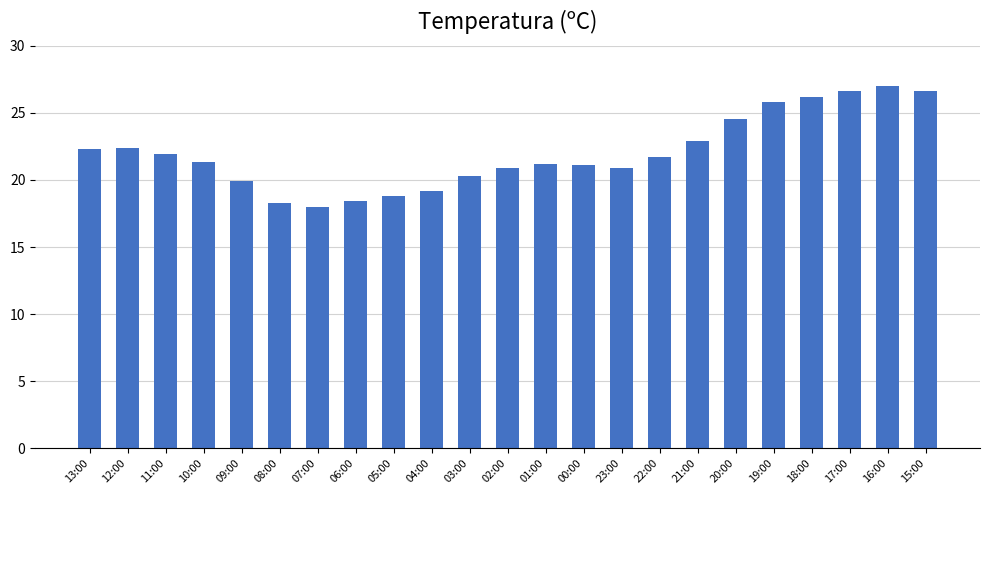

What is the minimum value shown in the chart?

18.0